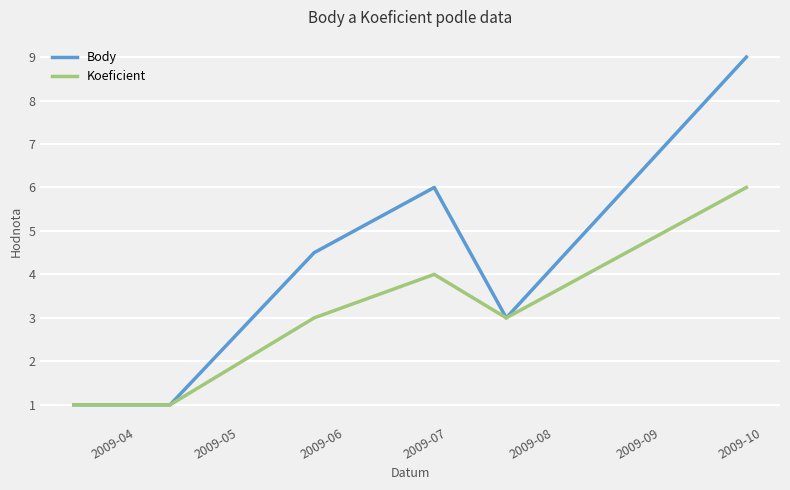

Which series has the largest total across all categories?

Body